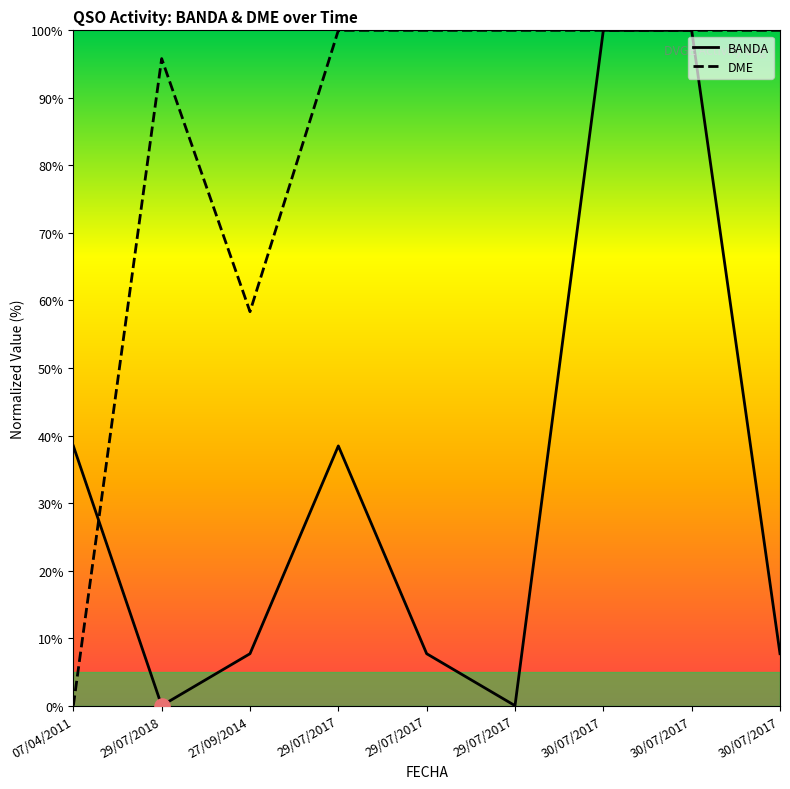

What is the total value across all series at 27/09/2014?

66.0